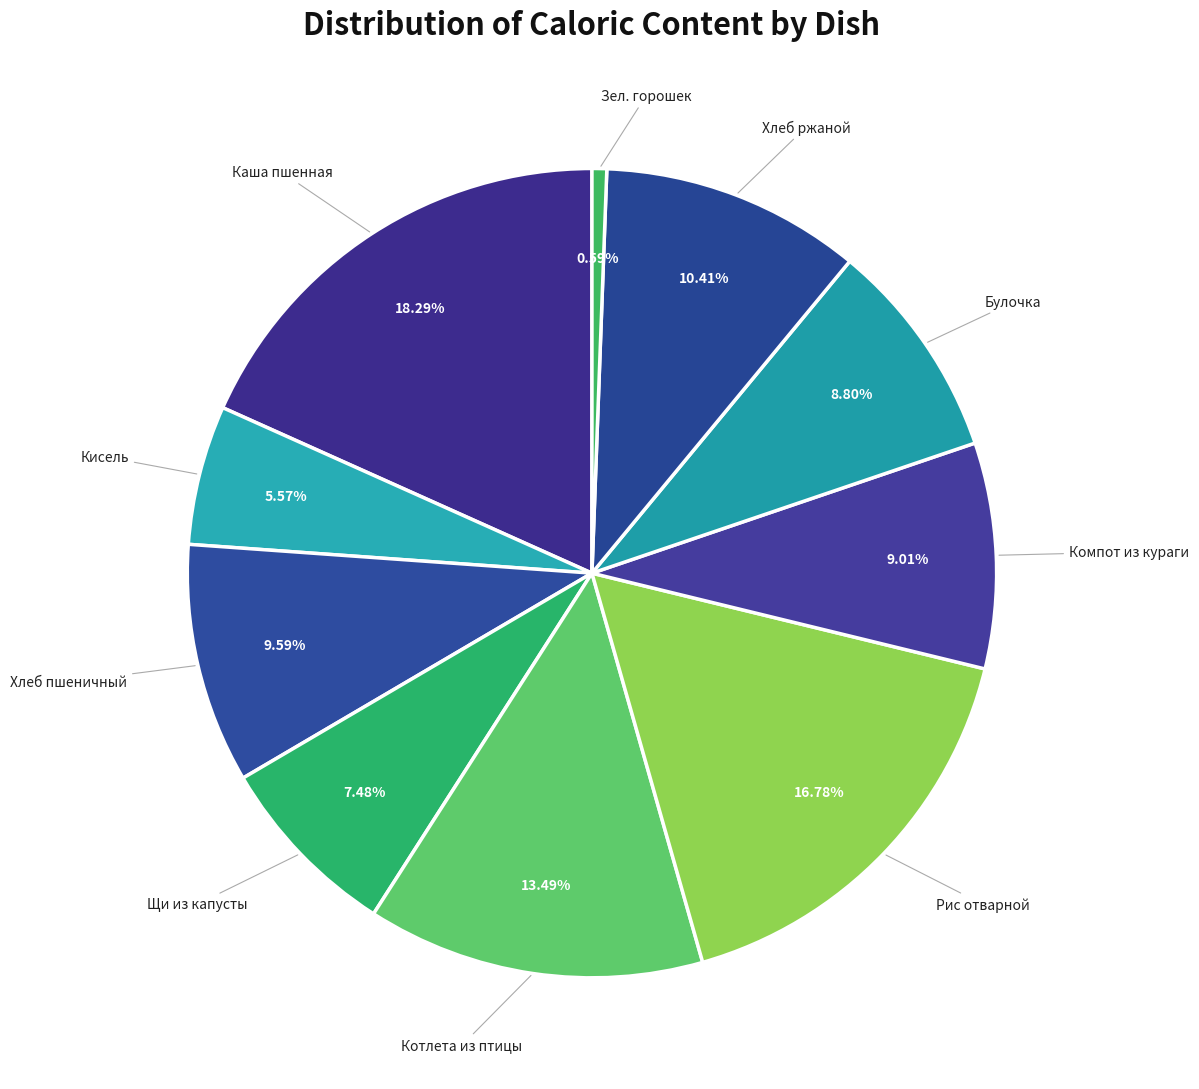

How many segments does this pie chart have?

10